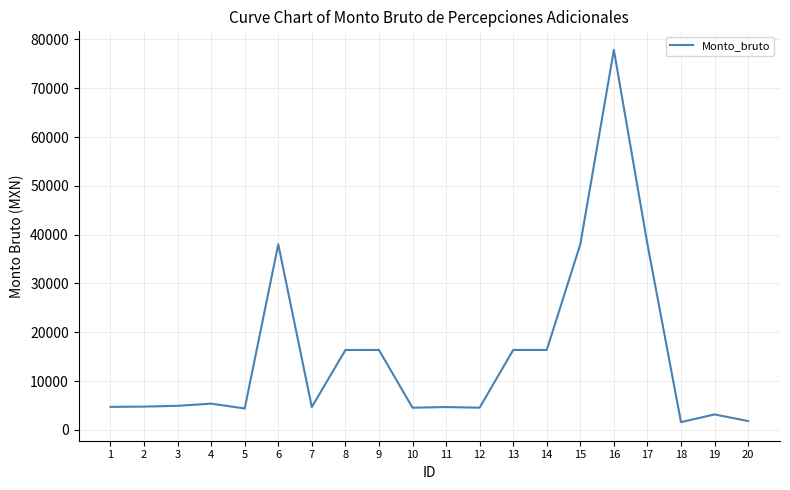

What is the change in value from 12 to 19?

-1385.7